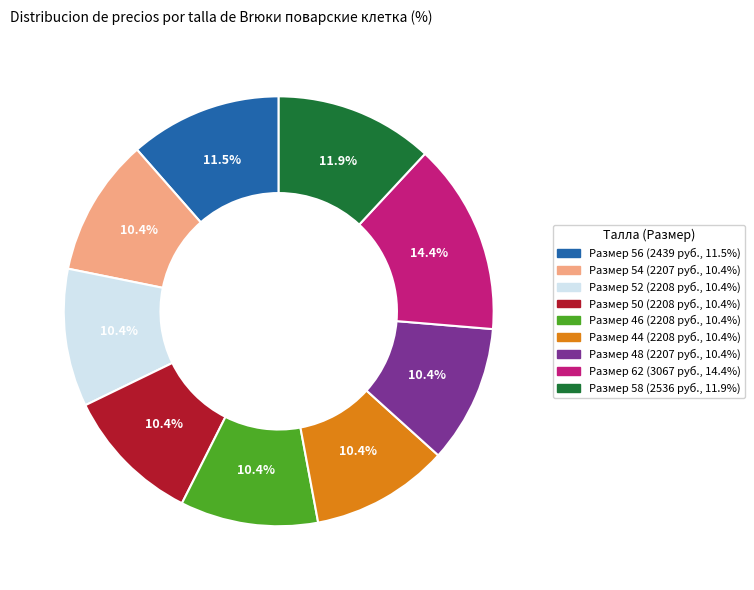

Is there a majority slice in this chart?

No